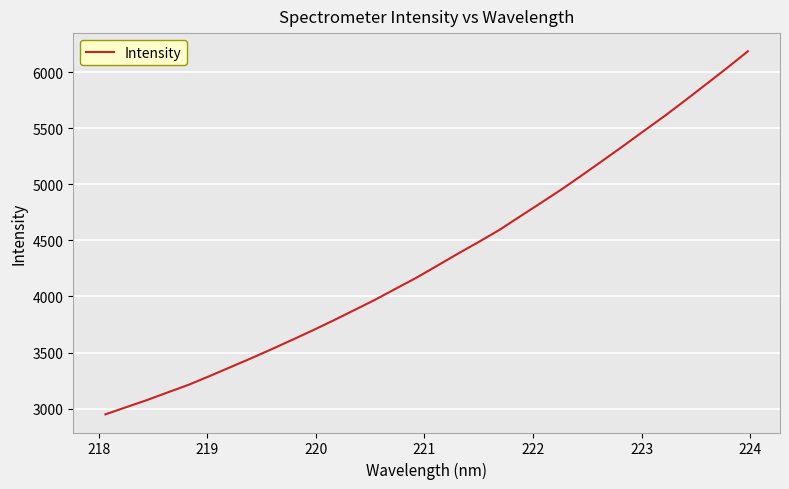

What is the smallest value displayed?

2948.9